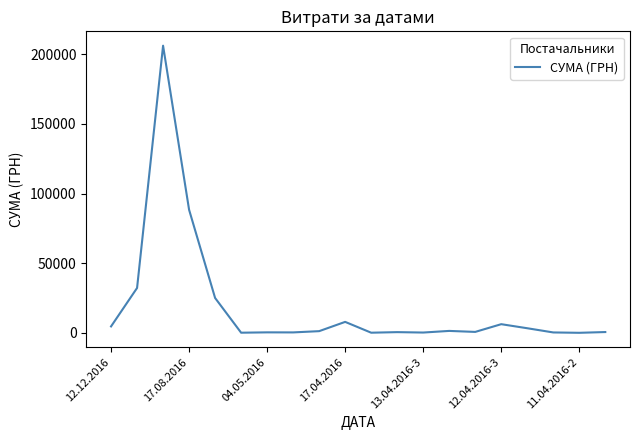

What is the maximum value shown in the chart?

206158.5